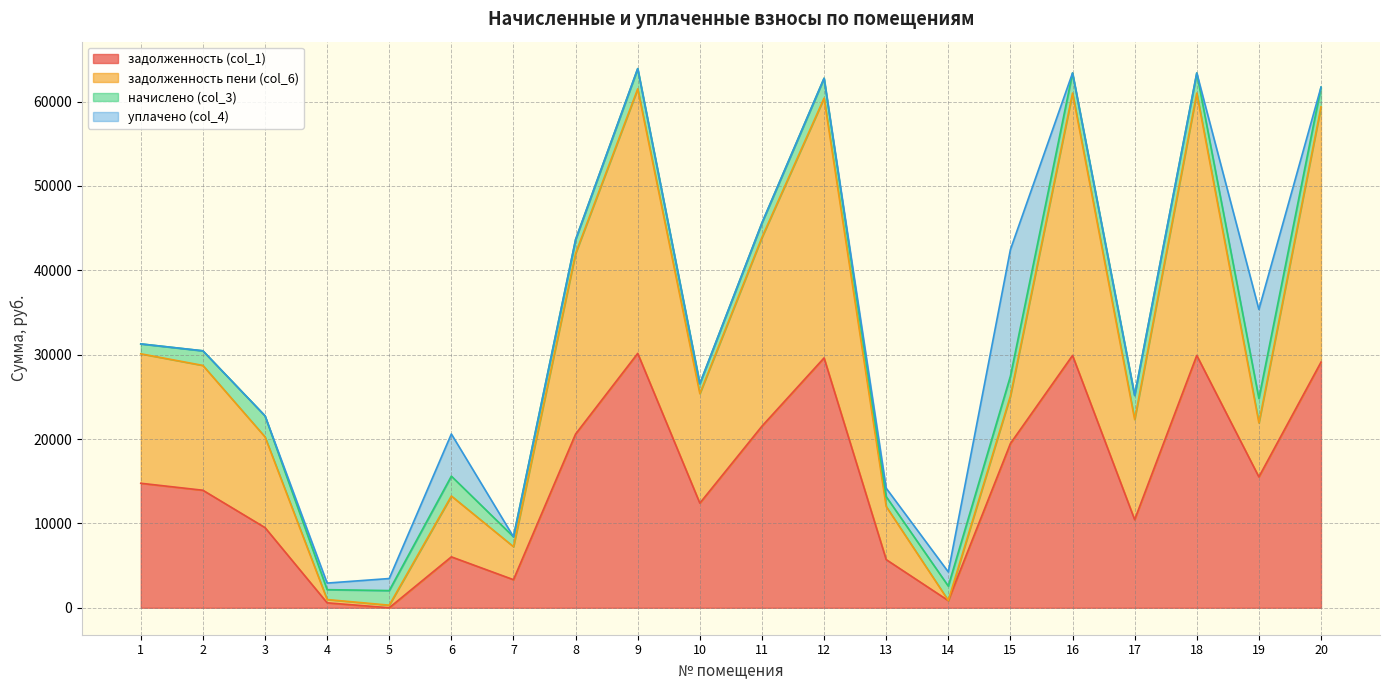

Read the задолженность (col_1) value at 7.

3329.4